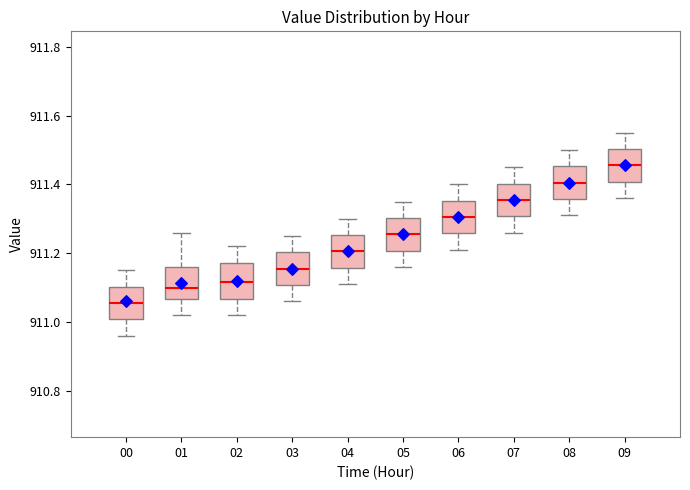

Where is the upper edge of the box at x = 05 on the y-axis? The values are not printed on the chart, so give them approximately, as read against the axis.

911.30